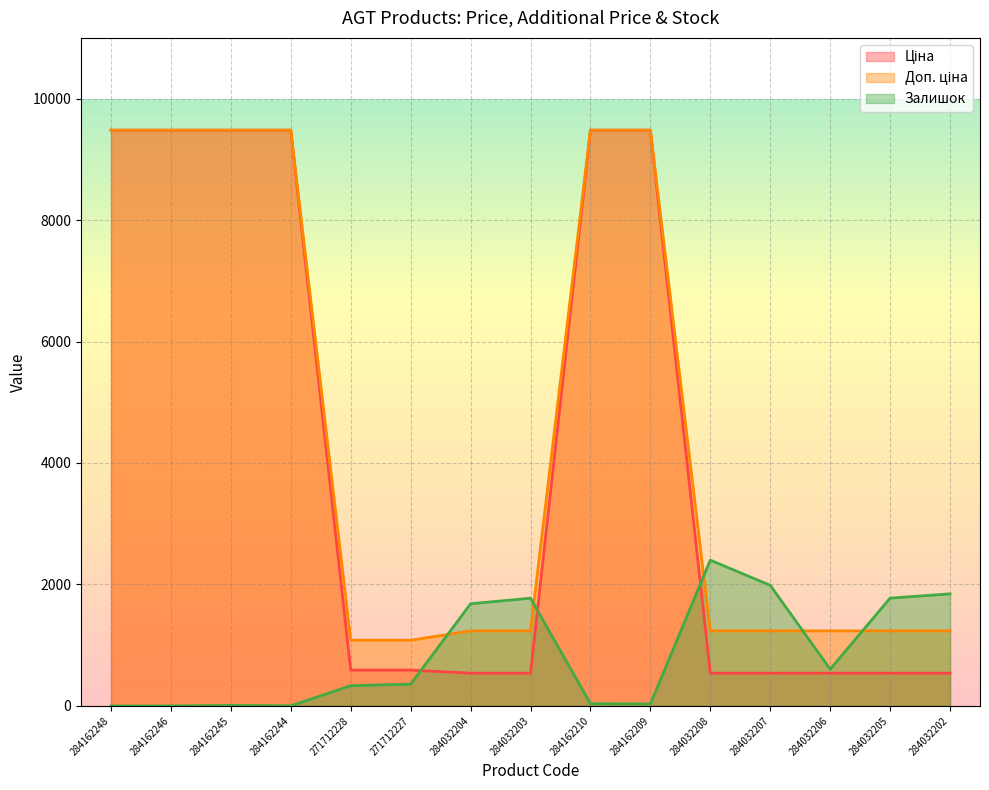

The value of Ціна at 284032202 is 150.9. True or false?

False